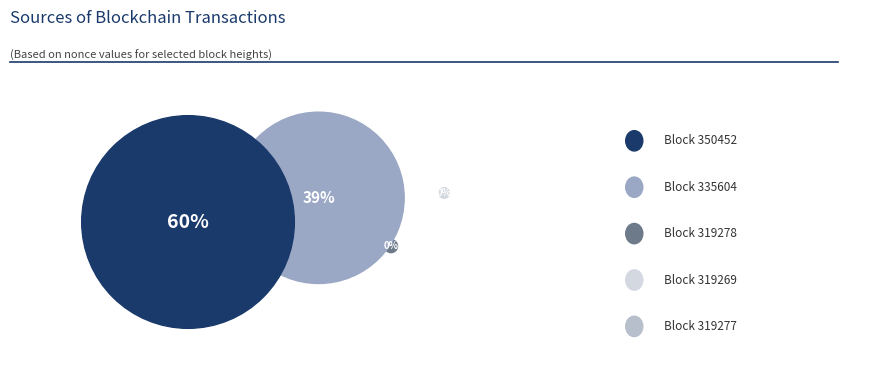

True or false: 335604 accounts for 45% of the total.

False